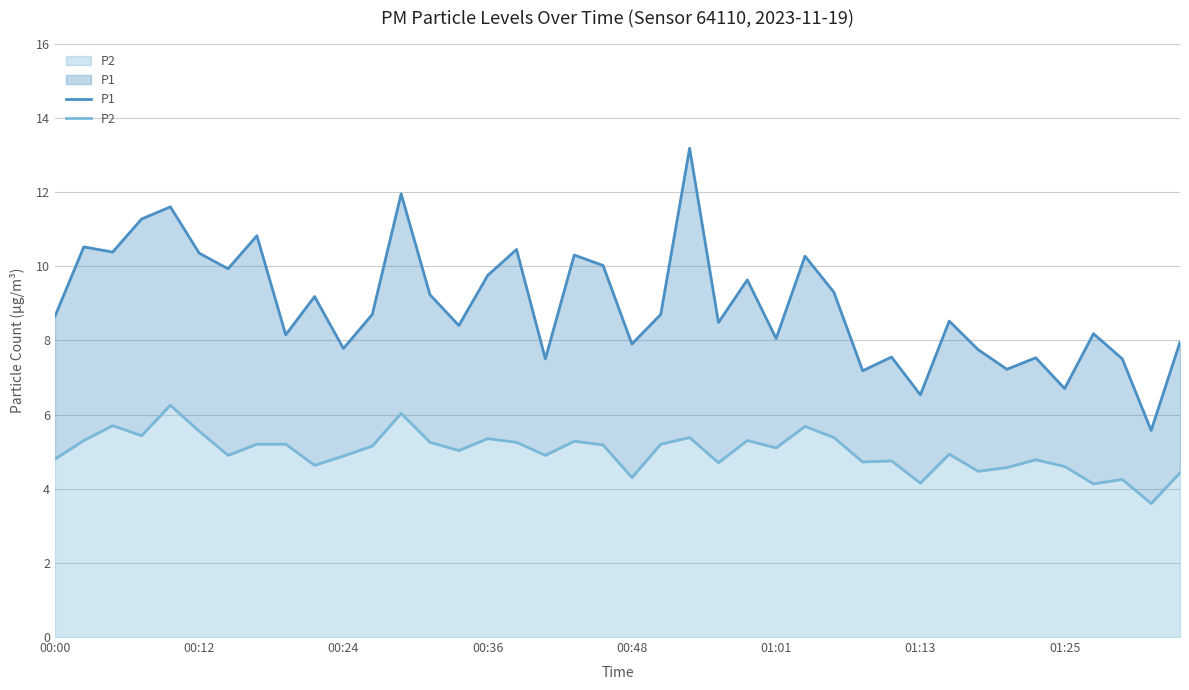

Does the chart display data point markers on the line(s)?

No